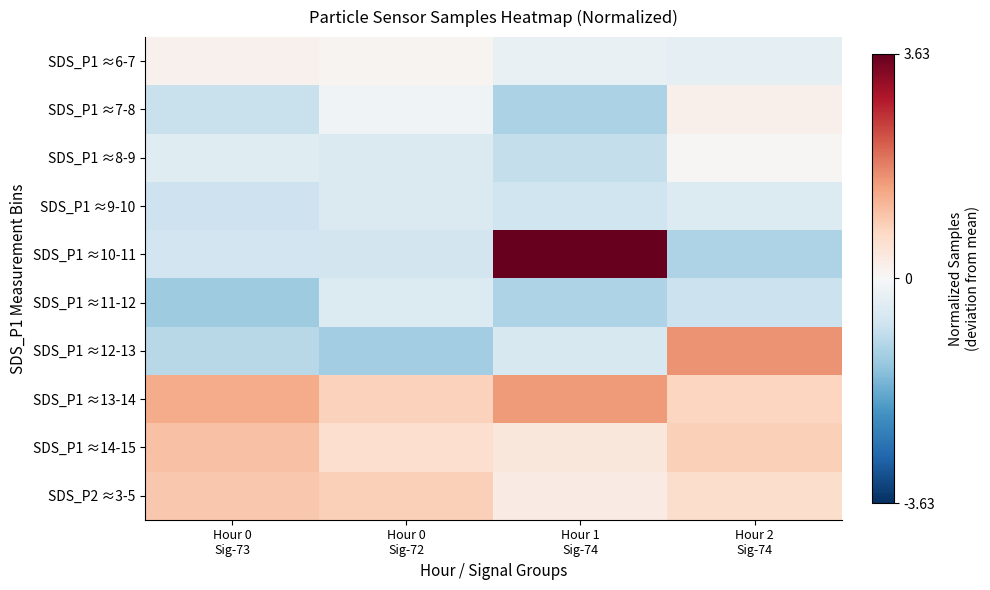

Which category has the highest value across all series?

Hour 1
Sig-74